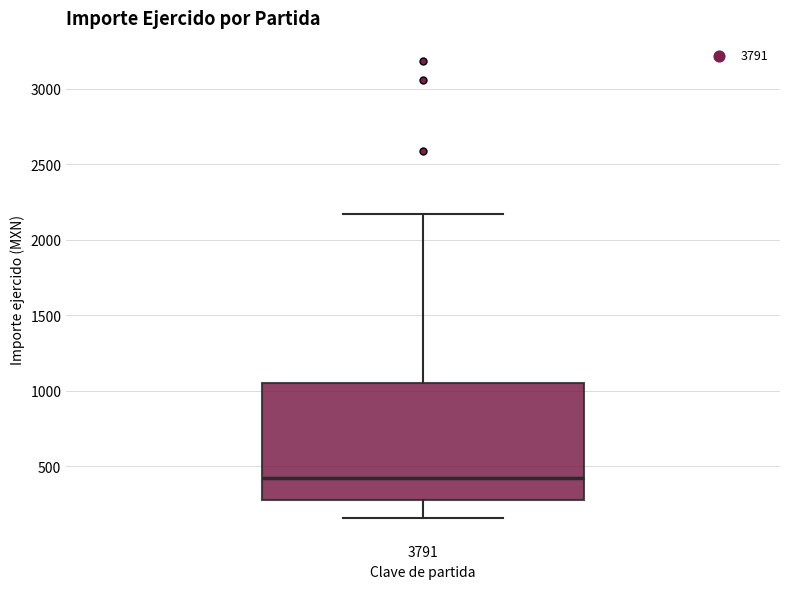

Where is the lower edge of the box at x = 3791 on the y-axis? The values are not printed on the chart, so give them approximately, as read against the axis.

300